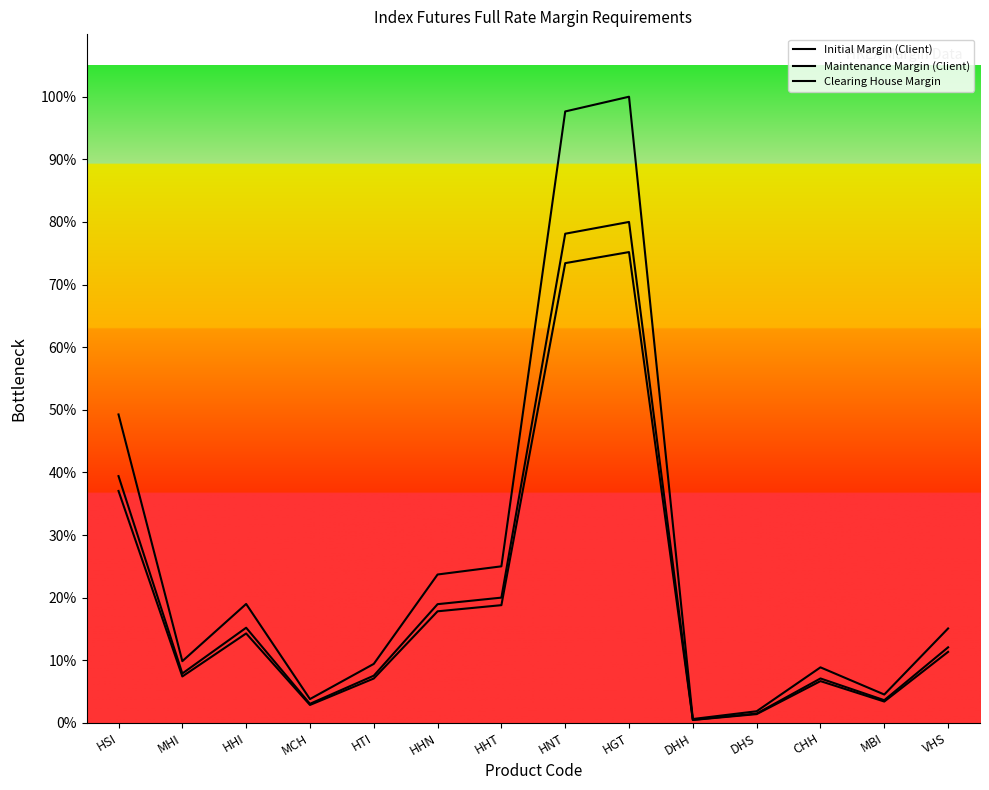

At which label does Clearing House Margin first exceed 23460?

HSI